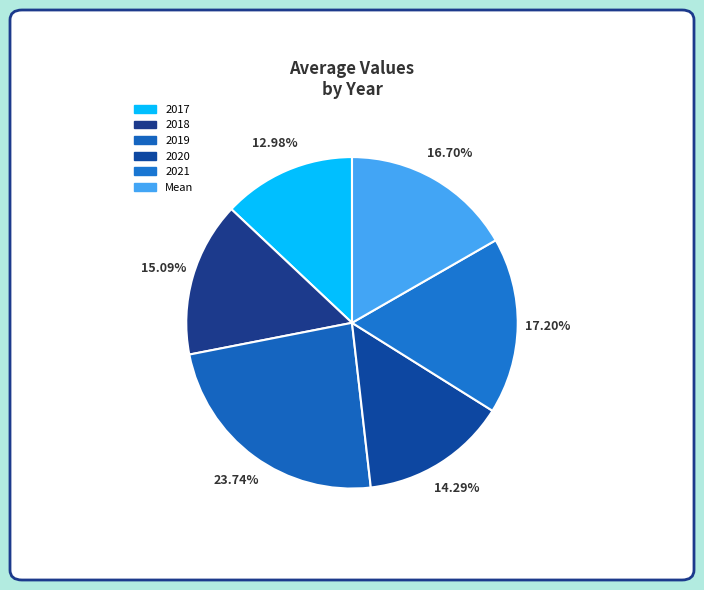

What is the total percentage of 2018 and Mean?

31.8%